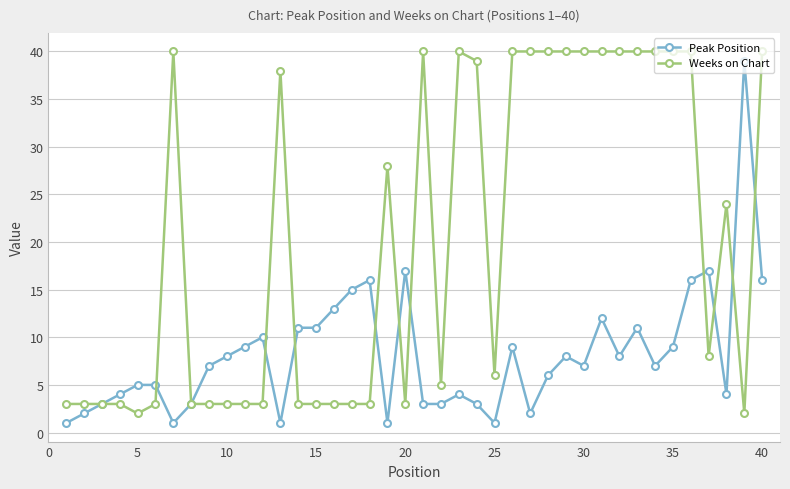

List the series in order of their overall mean, highest first.

Weeks on Chart, Peak Position